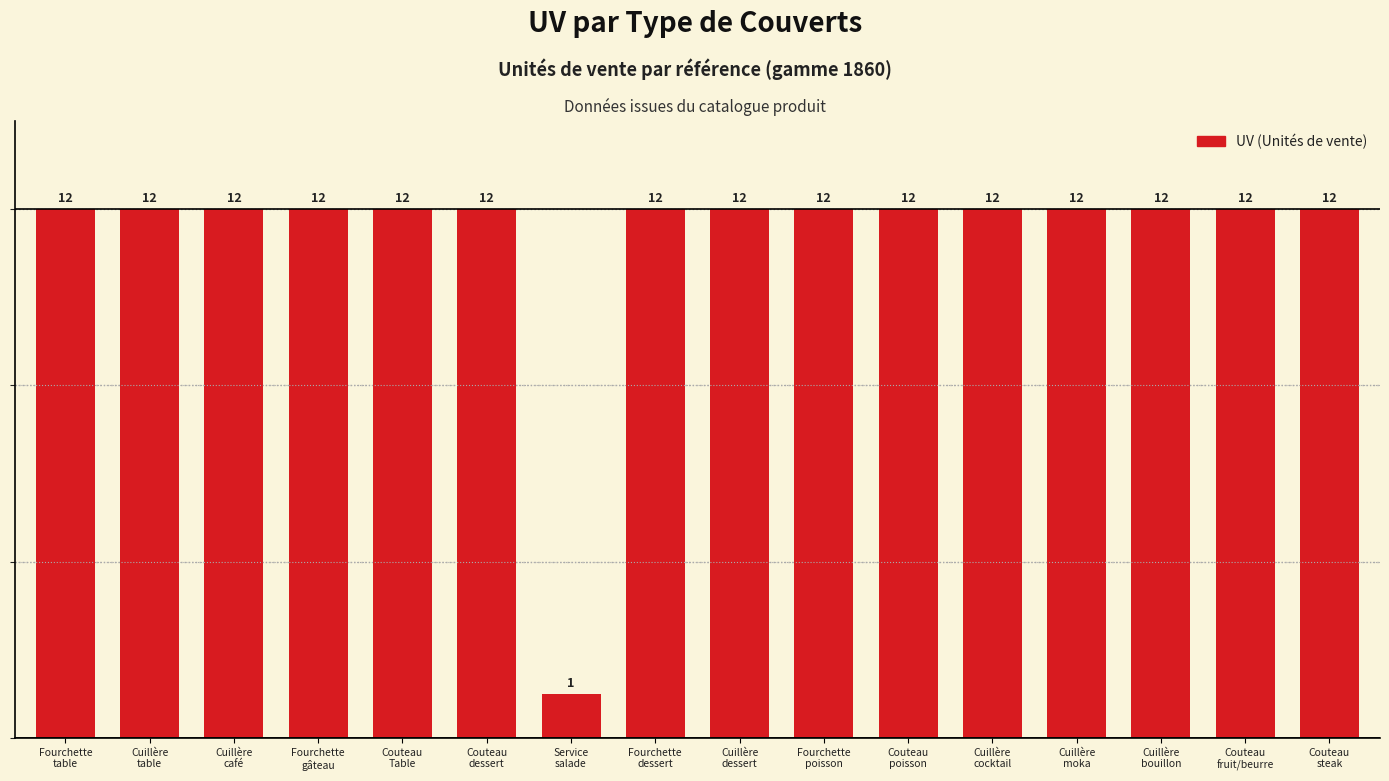

At which label is the value closest to 6?

Service
salade